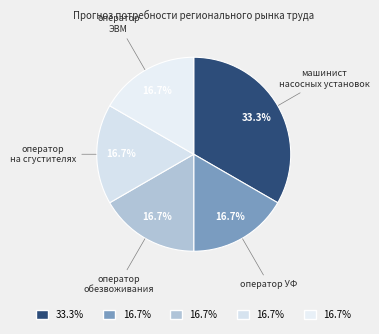

How many slices are in this pie chart?

5